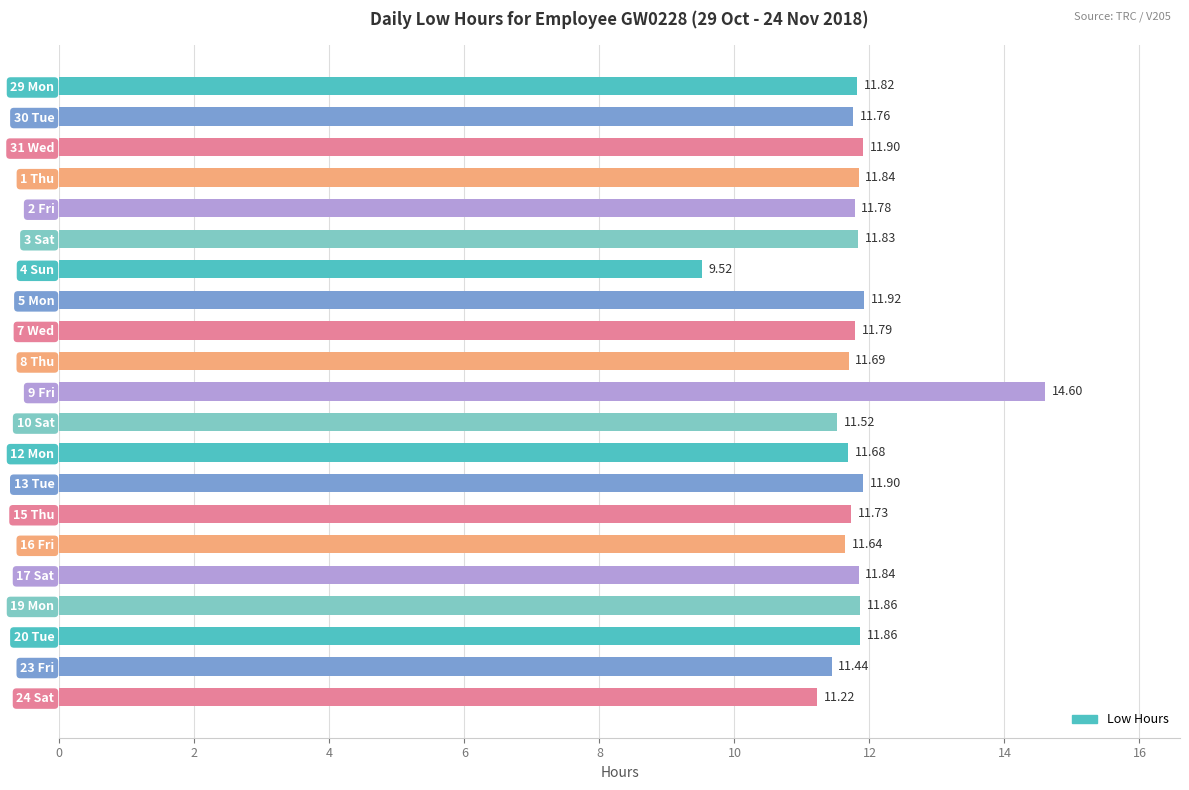

What is the ratio of the value at 30 Tue to the value at 8 Thu?

1.0